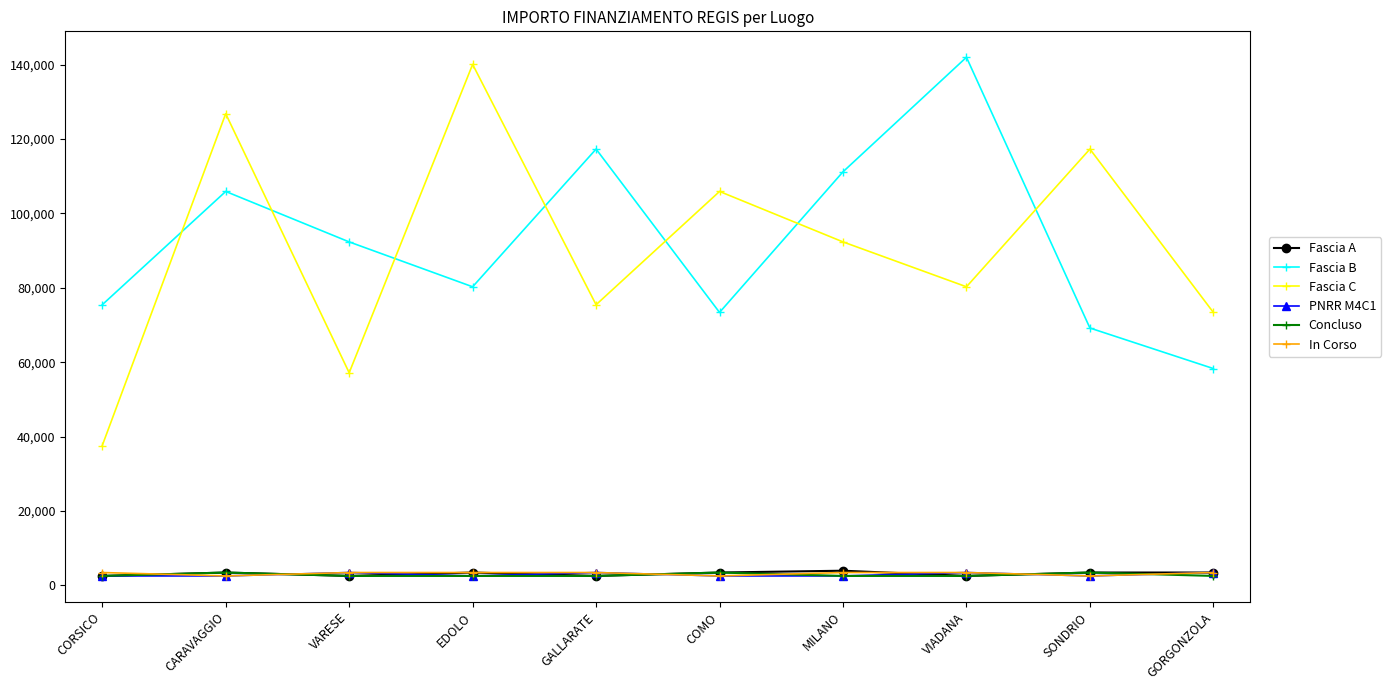

True or false: Fascia A has a value of 3903.0 at MILANO.

True